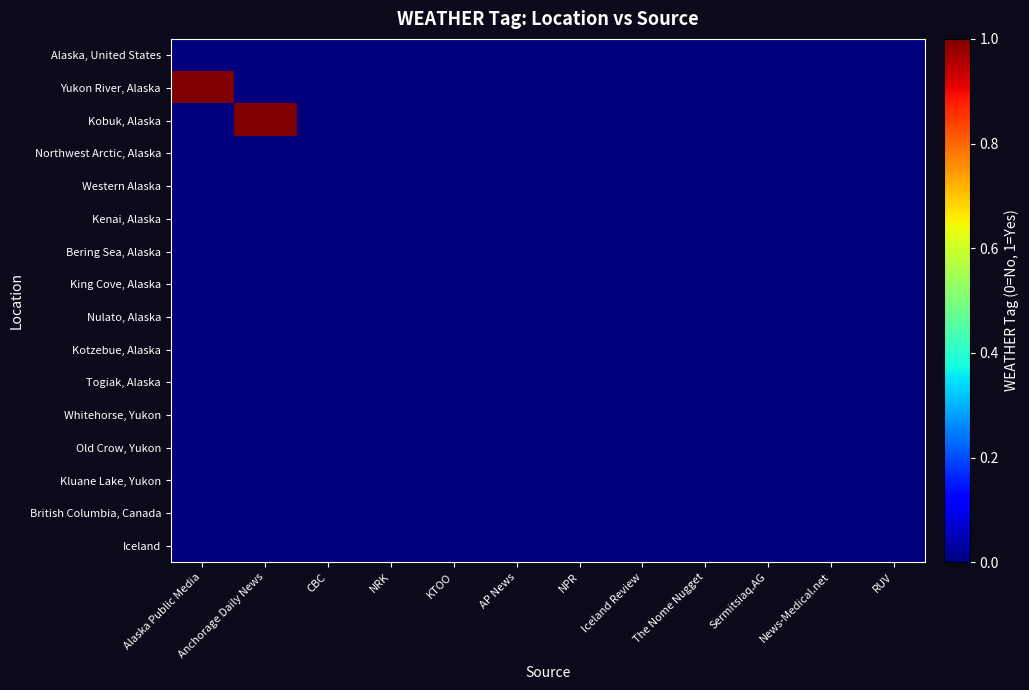

Reading left to right, transcribe all the data shown in this chart.

Alaska, United States: Alaska Public Media=0	Anchorage Daily News=0	CBC=0	NRK=0	KTOO=0	AP News=0	NPR=0	Iceland Review=0	The Nome Nugget=0	Sermitsiaq.AG=0	News-Medical.net=0	RUV=0
Yukon River, Alaska: Alaska Public Media=1	Anchorage Daily News=0	CBC=0	NRK=0	KTOO=0	AP News=0	NPR=0	Iceland Review=0	The Nome Nugget=0	Sermitsiaq.AG=0	News-Medical.net=0	RUV=0
Kobuk, Alaska: Alaska Public Media=0	Anchorage Daily News=1	CBC=0	NRK=0	KTOO=0	AP News=0	NPR=0	Iceland Review=0	The Nome Nugget=0	Sermitsiaq.AG=0	News-Medical.net=0	RUV=0
Northwest Arctic, Alaska: Alaska Public Media=0	Anchorage Daily News=0	CBC=0	NRK=0	KTOO=0	AP News=0	NPR=0	Iceland Review=0	The Nome Nugget=0	Sermitsiaq.AG=0	News-Medical.net=0	RUV=0
Western Alaska: Alaska Public Media=0	Anchorage Daily News=0	CBC=0	NRK=0	KTOO=0	AP News=0	NPR=0	Iceland Review=0	The Nome Nugget=0	Sermitsiaq.AG=0	News-Medical.net=0	RUV=0
Kenai, Alaska: Alaska Public Media=0	Anchorage Daily News=0	CBC=0	NRK=0	KTOO=0	AP News=0	NPR=0	Iceland Review=0	The Nome Nugget=0	Sermitsiaq.AG=0	News-Medical.net=0	RUV=0
Bering Sea, Alaska: Alaska Public Media=0	Anchorage Daily News=0	CBC=0	NRK=0	KTOO=0	AP News=0	NPR=0	Iceland Review=0	The Nome Nugget=0	Sermitsiaq.AG=0	News-Medical.net=0	RUV=0
King Cove, Alaska: Alaska Public Media=0	Anchorage Daily News=0	CBC=0	NRK=0	KTOO=0	AP News=0	NPR=0	Iceland Review=0	The Nome Nugget=0	Sermitsiaq.AG=0	News-Medical.net=0	RUV=0
Nulato, Alaska: Alaska Public Media=0	Anchorage Daily News=0	CBC=0	NRK=0	KTOO=0	AP News=0	NPR=0	Iceland Review=0	The Nome Nugget=0	Sermitsiaq.AG=0	News-Medical.net=0	RUV=0
Kotzebue, Alaska: Alaska Public Media=0	Anchorage Daily News=0	CBC=0	NRK=0	KTOO=0	AP News=0	NPR=0	Iceland Review=0	The Nome Nugget=0	Sermitsiaq.AG=0	News-Medical.net=0	RUV=0
Togiak, Alaska: Alaska Public Media=0	Anchorage Daily News=0	CBC=0	NRK=0	KTOO=0	AP News=0	NPR=0	Iceland Review=0	The Nome Nugget=0	Sermitsiaq.AG=0	News-Medical.net=0	RUV=0
Whitehorse, Yukon: Alaska Public Media=0	Anchorage Daily News=0	CBC=0	NRK=0	KTOO=0	AP News=0	NPR=0	Iceland Review=0	The Nome Nugget=0	Sermitsiaq.AG=0	News-Medical.net=0	RUV=0
Old Crow, Yukon: Alaska Public Media=0	Anchorage Daily News=0	CBC=0	NRK=0	KTOO=0	AP News=0	NPR=0	Iceland Review=0	The Nome Nugget=0	Sermitsiaq.AG=0	News-Medical.net=0	RUV=0
Kluane Lake, Yukon: Alaska Public Media=0	Anchorage Daily News=0	CBC=0	NRK=0	KTOO=0	AP News=0	NPR=0	Iceland Review=0	The Nome Nugget=0	Sermitsiaq.AG=0	News-Medical.net=0	RUV=0
British Columbia, Canada: Alaska Public Media=0	Anchorage Daily News=0	CBC=0	NRK=0	KTOO=0	AP News=0	NPR=0	Iceland Review=0	The Nome Nugget=0	Sermitsiaq.AG=0	News-Medical.net=0	RUV=0
Iceland: Alaska Public Media=0	Anchorage Daily News=0	CBC=0	NRK=0	KTOO=0	AP News=0	NPR=0	Iceland Review=0	The Nome Nugget=0	Sermitsiaq.AG=0	News-Medical.net=0	RUV=0